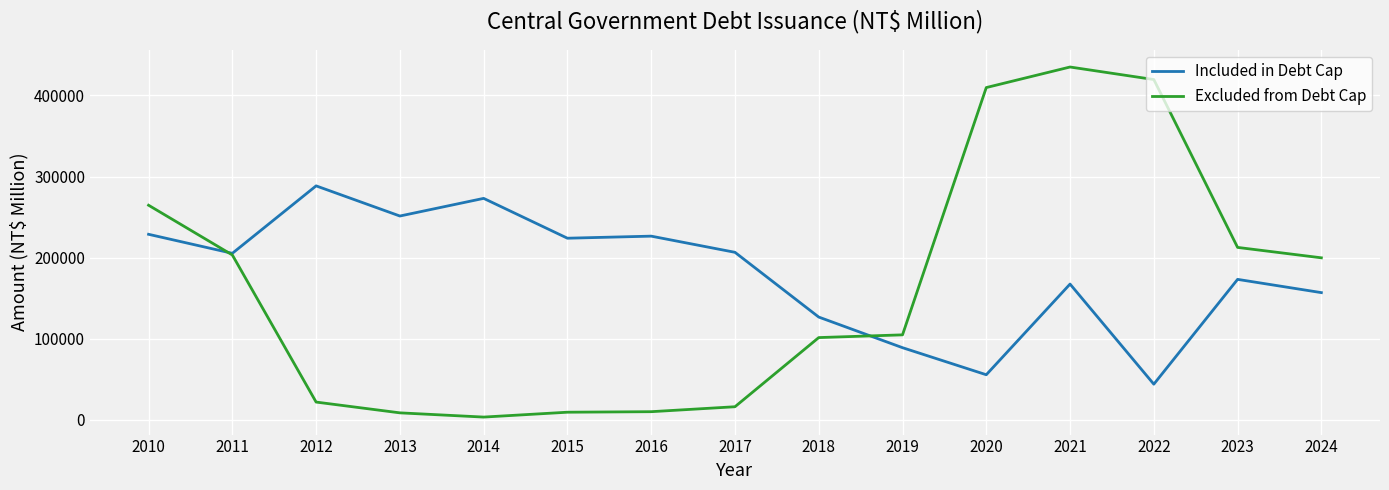

The value of Excluded from Debt Cap at 2011 is 203256. True or false?

True